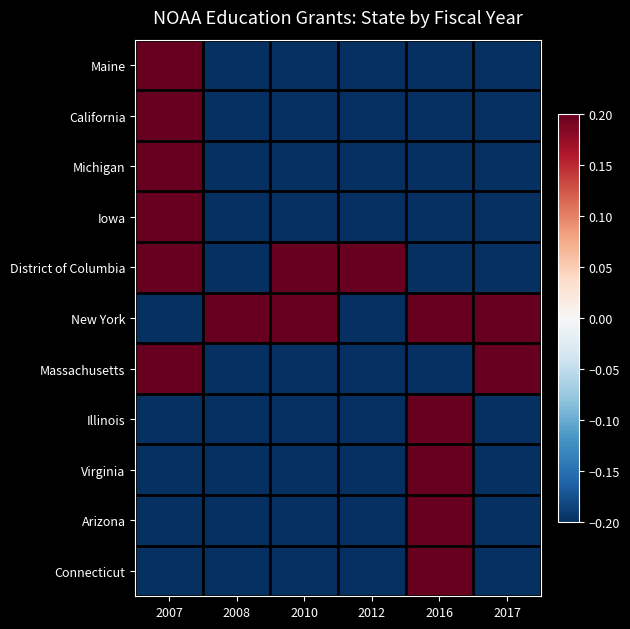

Rank the series at 2017 from lowest to highest value.

Maine, California, Michigan, Iowa, District of Columbia, Illinois, Virginia, Arizona, Connecticut, New York, Massachusetts